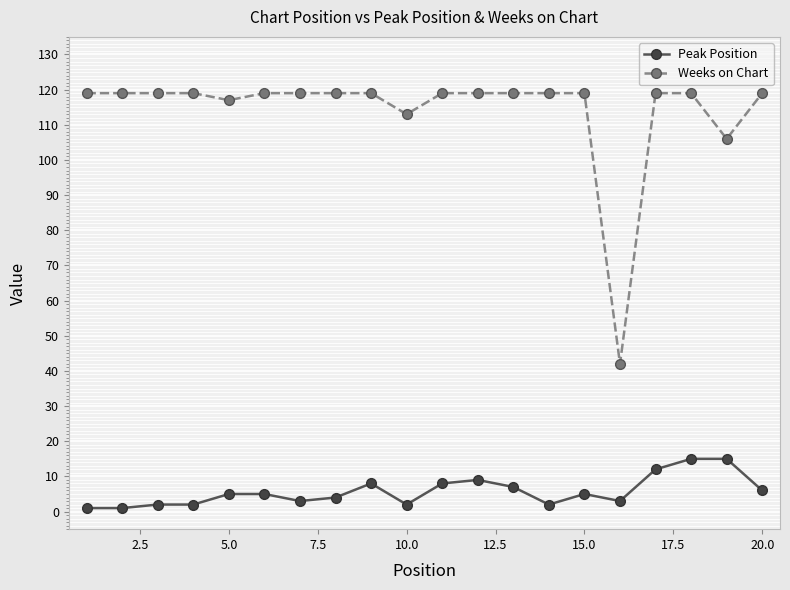

True or false: Weeks on Chart and Peak Position intersect in this chart.

False